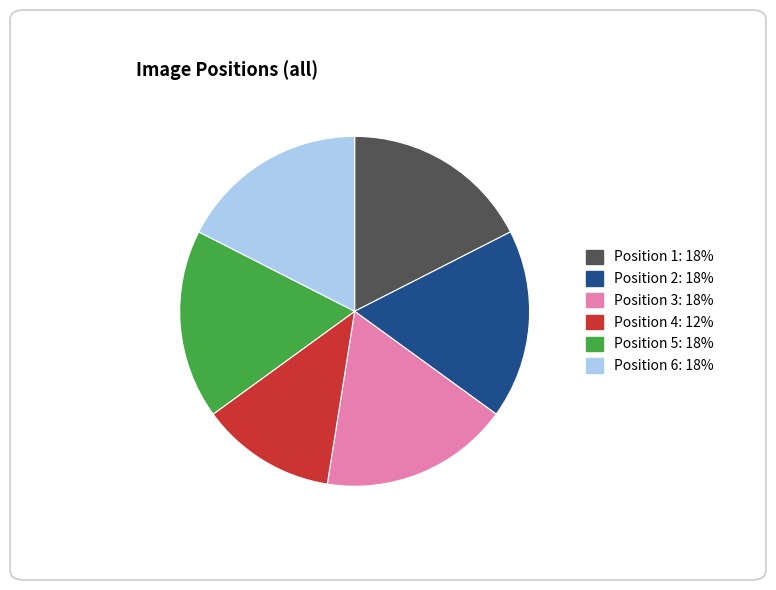

What is the smallest slice in the pie chart?

Position 4